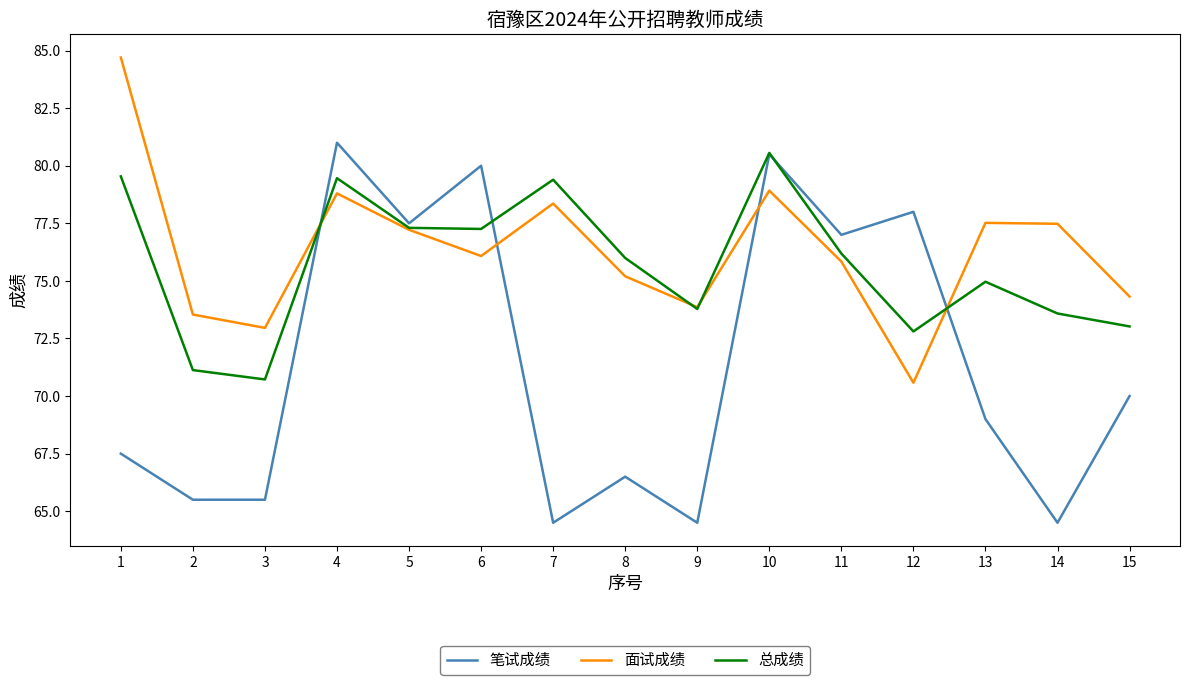

The 面试成绩 series shows 76.1 at 6. True or false?

True